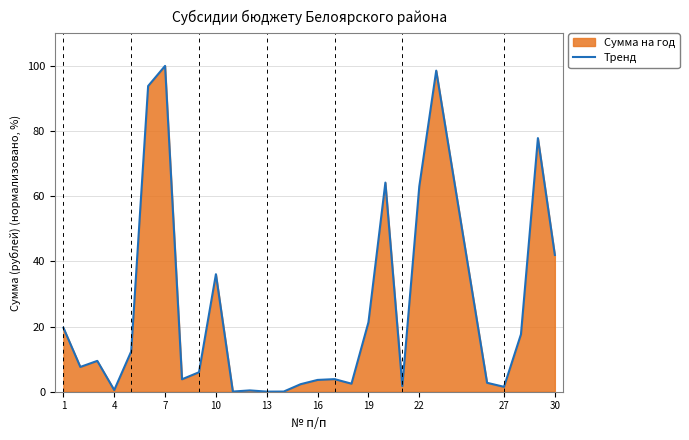

Where is the data nearest to the value 50?

30